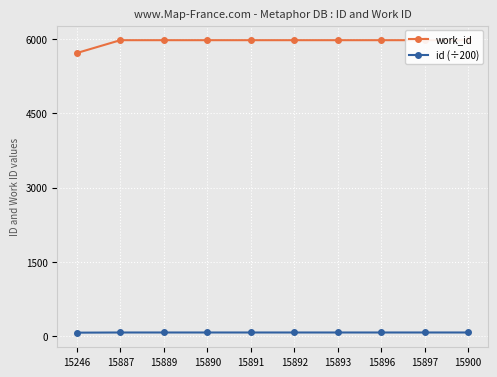

True or false: work_id and id (÷200) intersect in this chart.

False